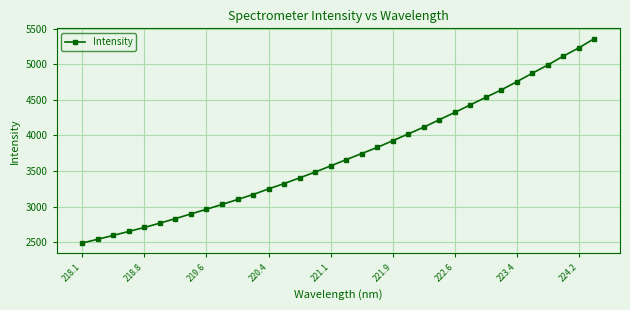

What is the smallest value displayed?

2489.0